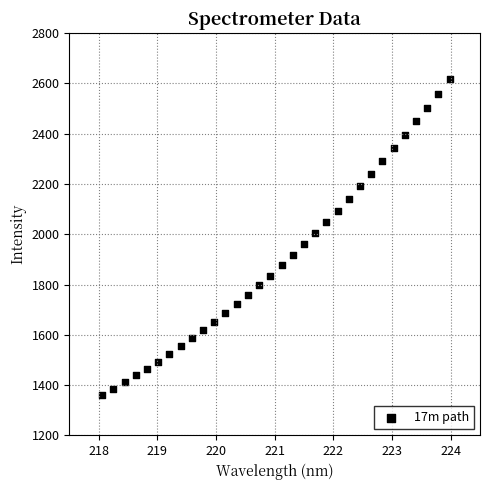

What is the range of Y values (max minus min)?

1259.0